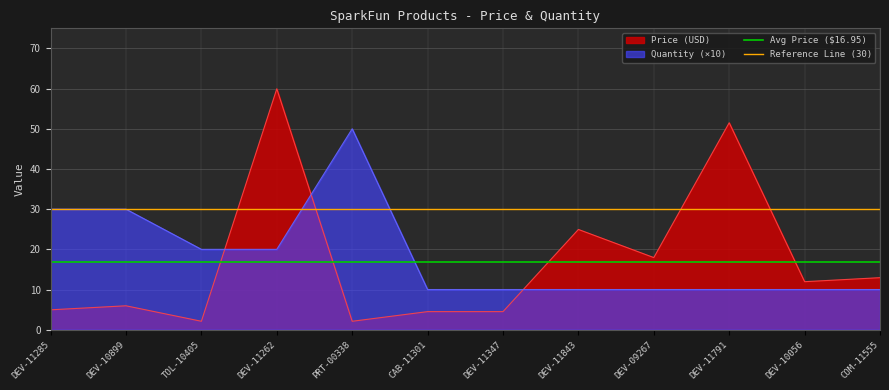

What is the value of the Reference Line (30) point at the 1st from the left?

30.0